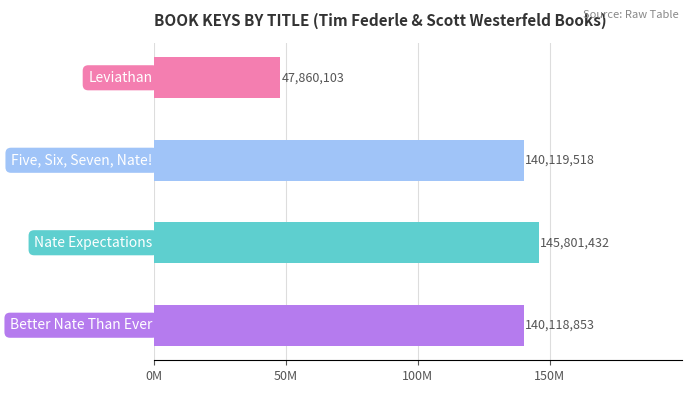

Are the bars grouped side by side (vs. stacked)?

No